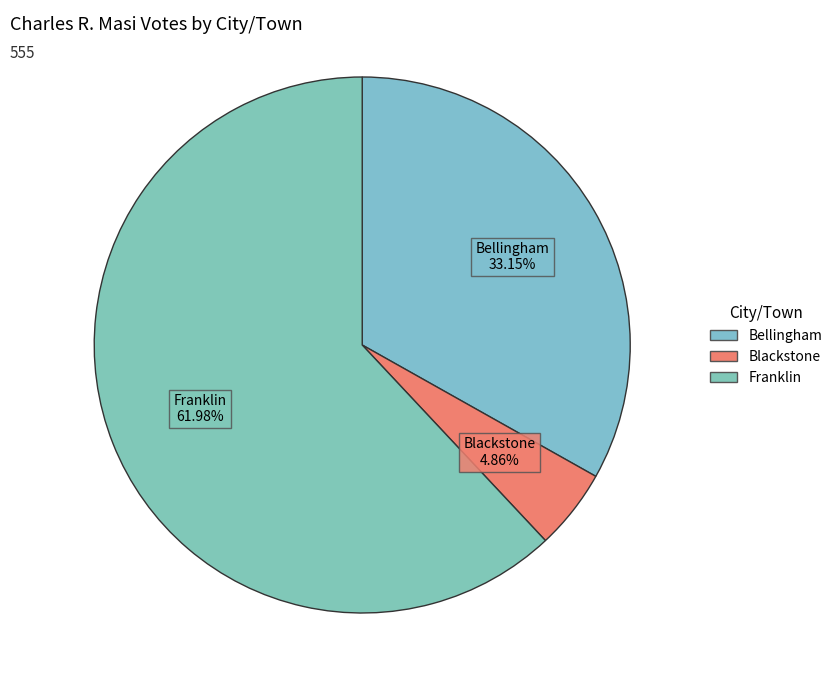

Rank the categories by value from lowest to highest.

Blackstone, Bellingham, Franklin